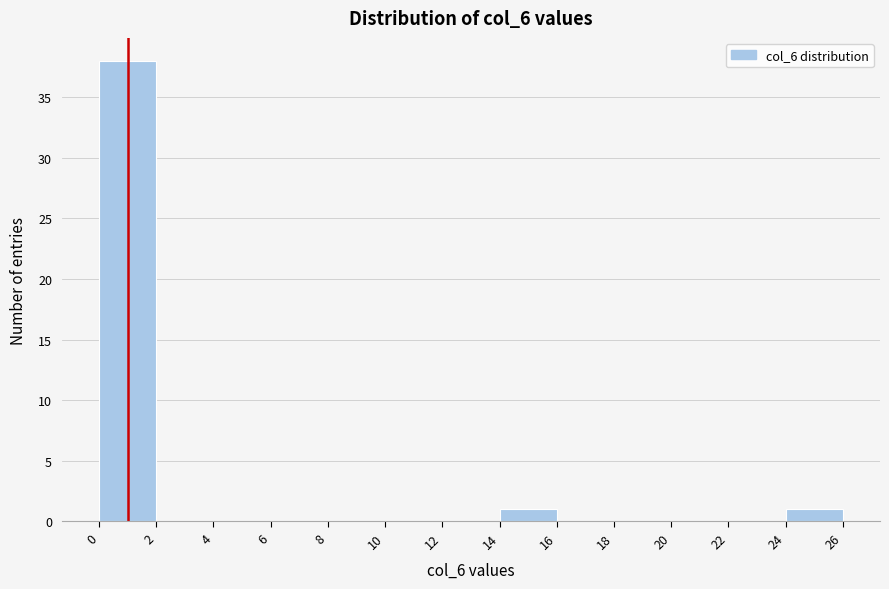

What is the height of the bar covering 24 to 26 on the x-axis? The values are not printed on the chart, so give them approximately, as read against the axis.

1